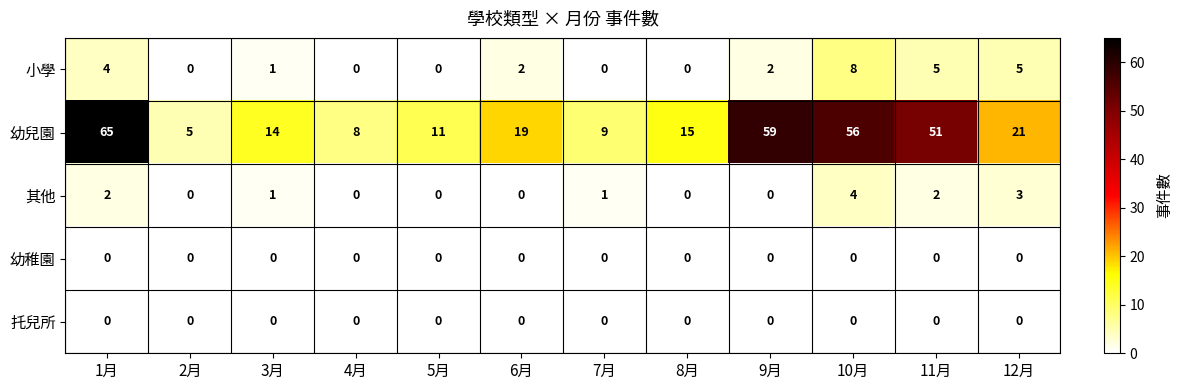

Rank the categories by 幼兒園 value from highest to lowest.

1月, 9月, 10月, 11月, 12月, 6月, 8月, 3月, 5月, 7月, 4月, 2月